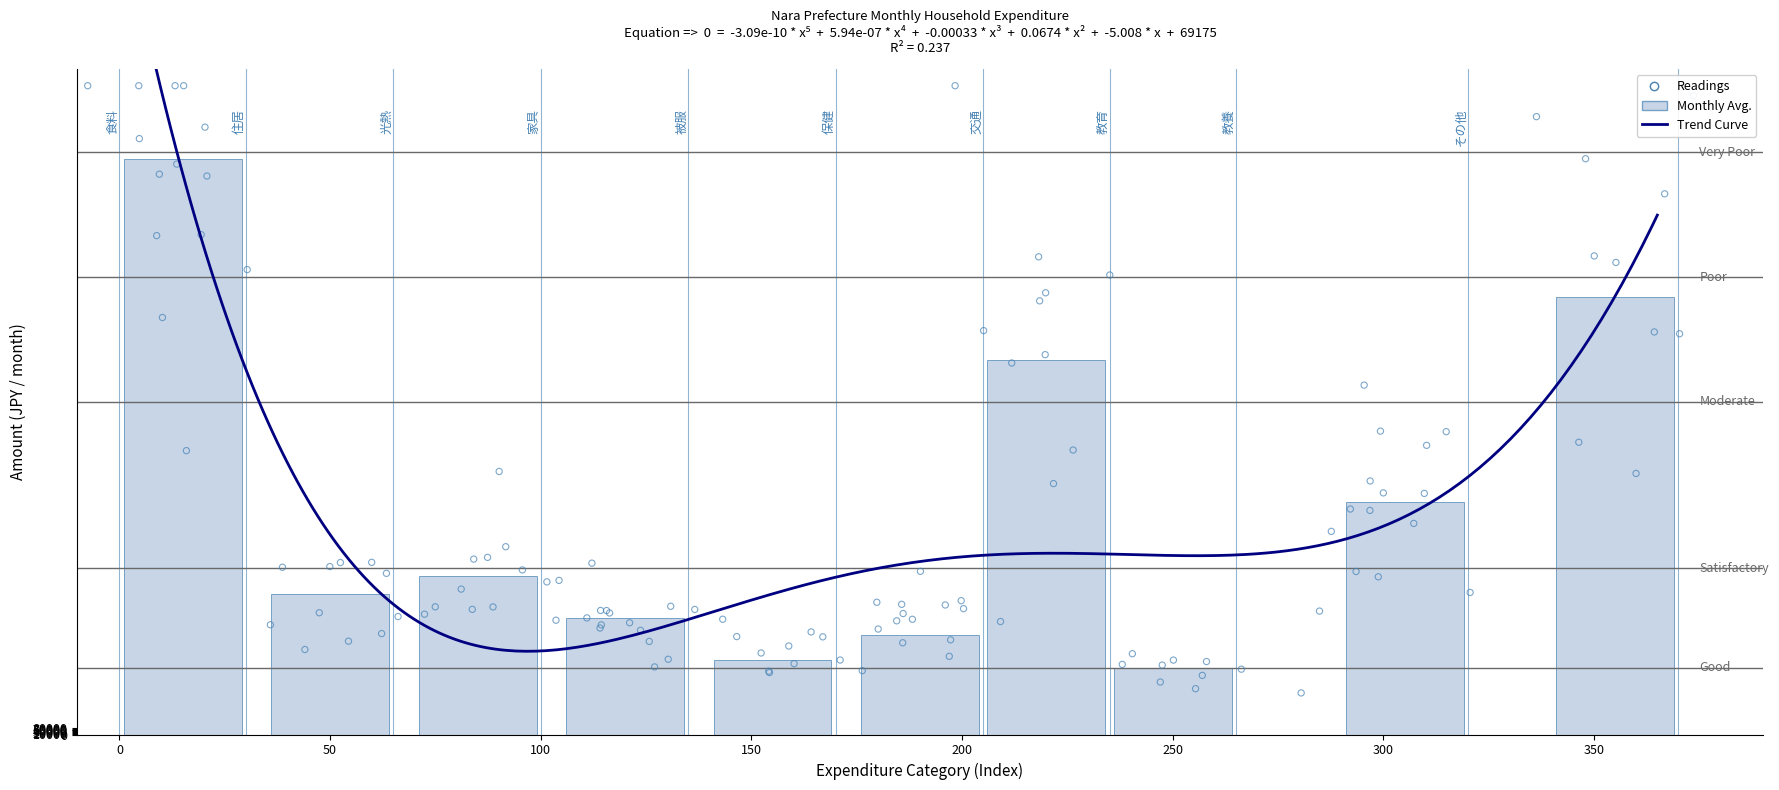

What is the change in value from 家具・家事用品 to 教養娯楽?

+14000